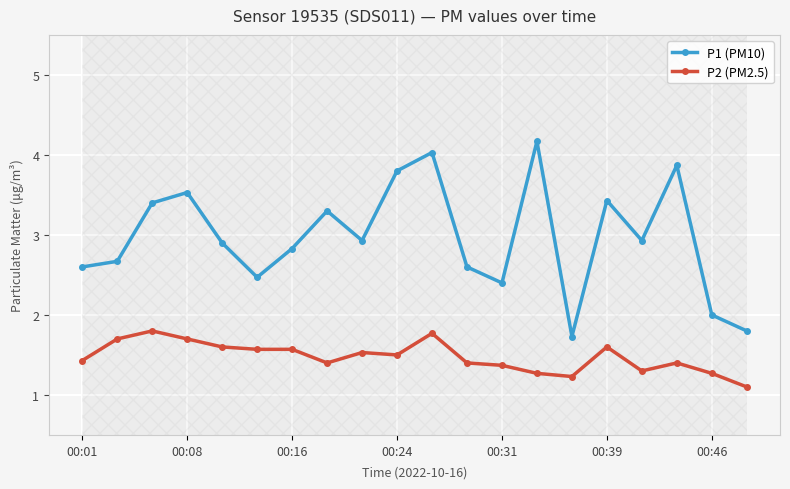

What is the highest value of the P1 (PM10) series?

4.2